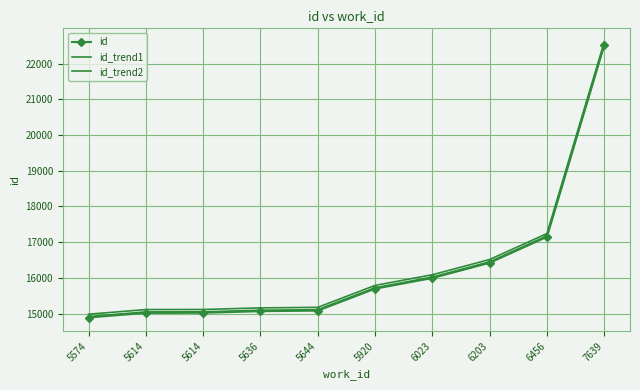

What is the minimum value shown in the chart?

14892.0